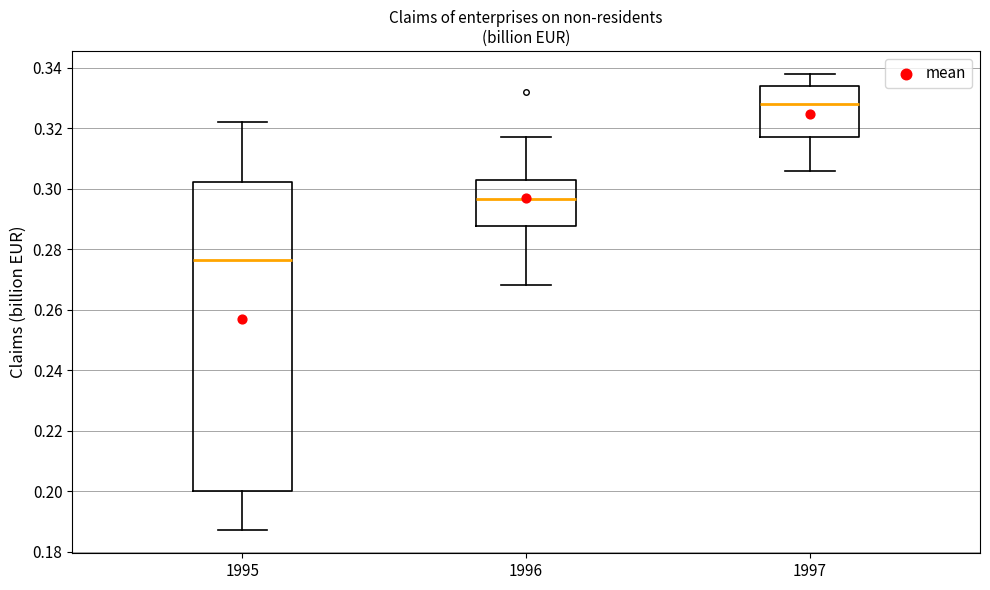

Where does the upper whisker of the box at x = 1996 end on the y-axis? The values are not printed on the chart, so give them approximately, as read against the axis.

0.318